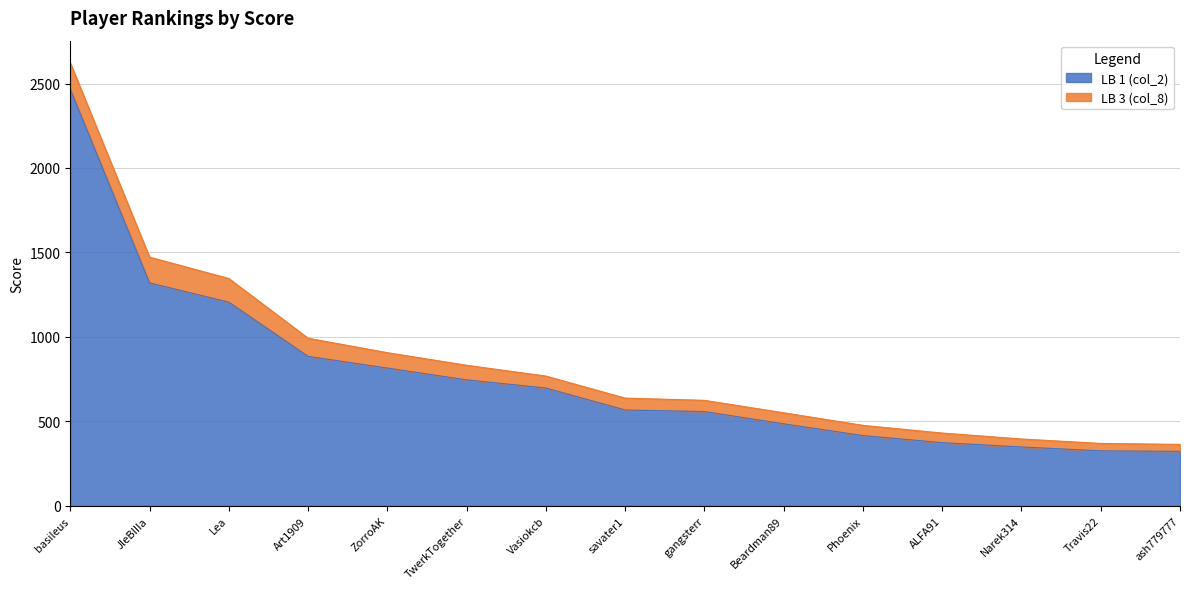

What position from the left is Vasiokcb?

7